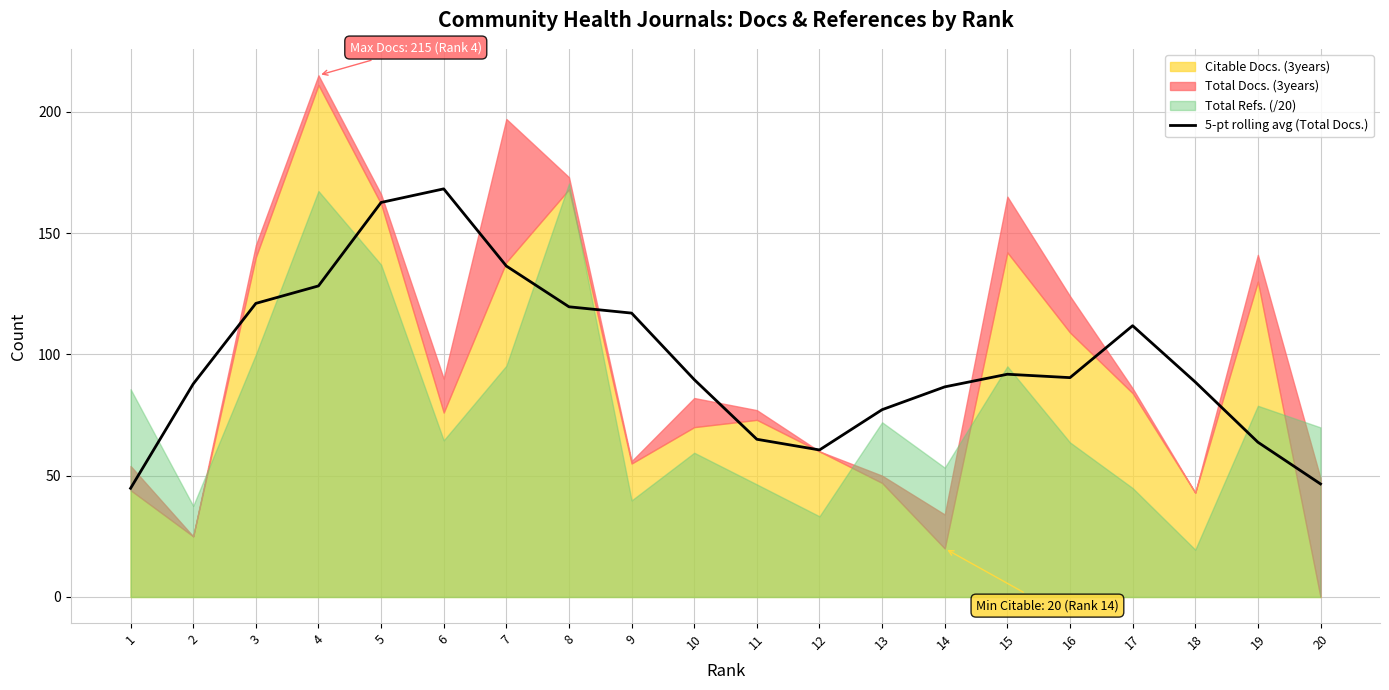

List the labels in order of value, largest first.

6, 5, 7, 4, 3, 8, 9, 17, 15, 16, 10, 18, 2, 14, 13, 11, 19, 12, 20, 1